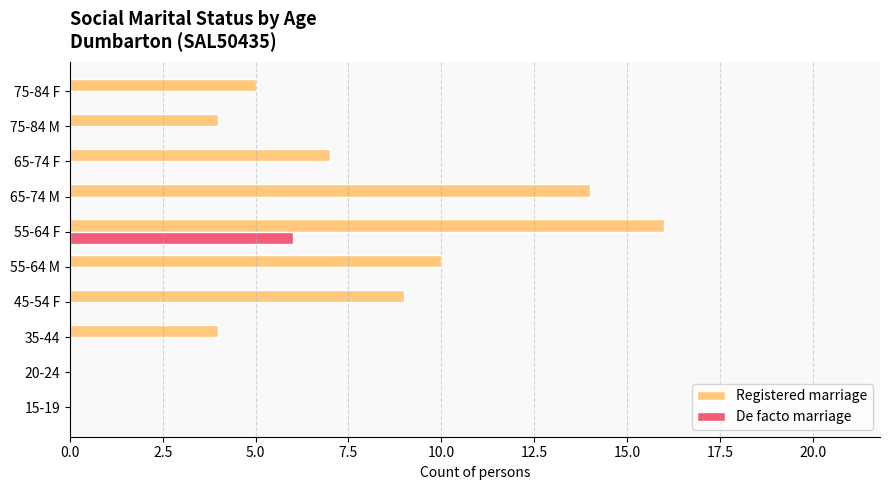

Which series has the largest total across all categories?

Registered marriage